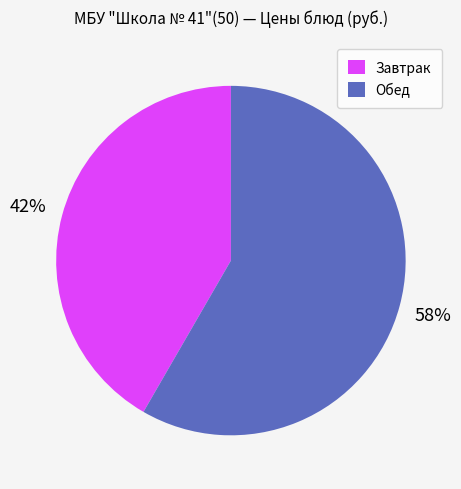

Is there a majority slice in this chart?

Yes